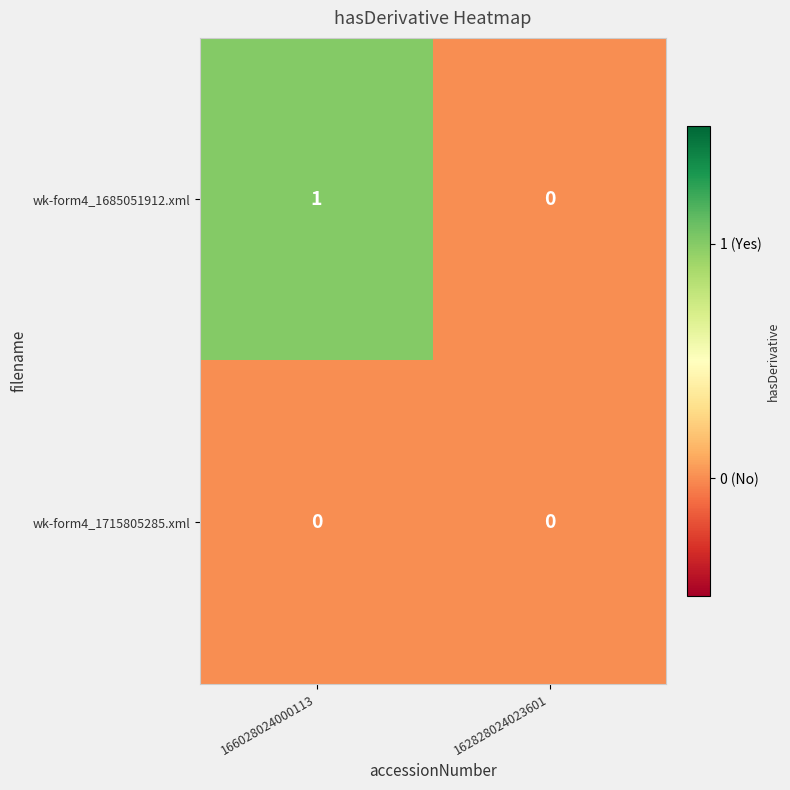

At which category is the sum across all series the highest?

166028024000113